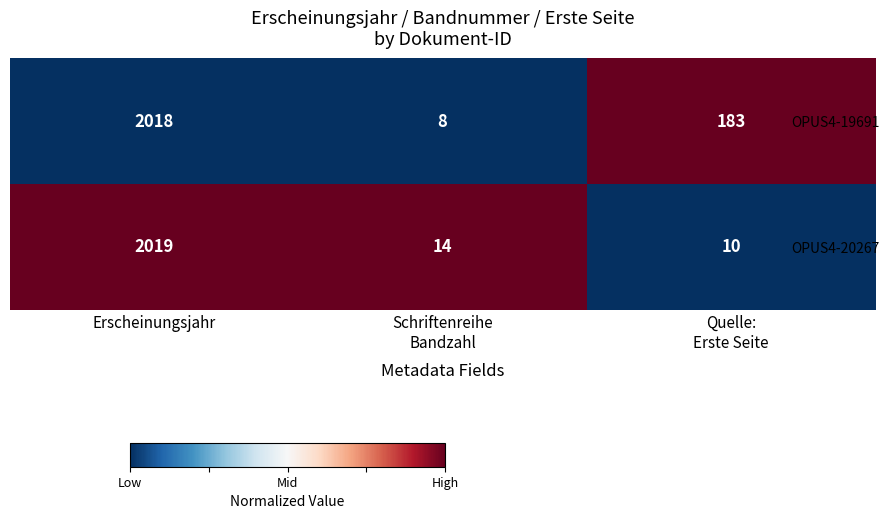

What is the spread (max minus min) of values at Erscheinungsjahr?

1